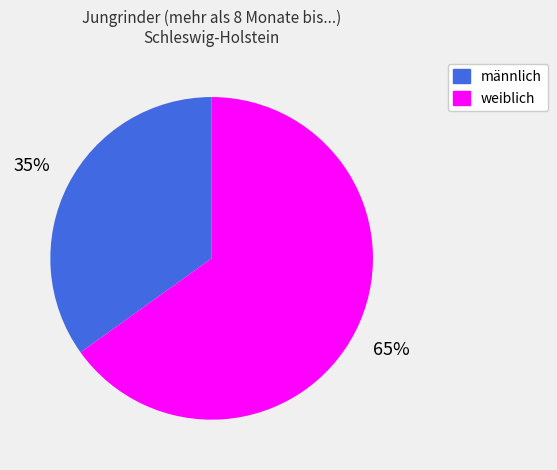

What is the majority slice?

weiblich